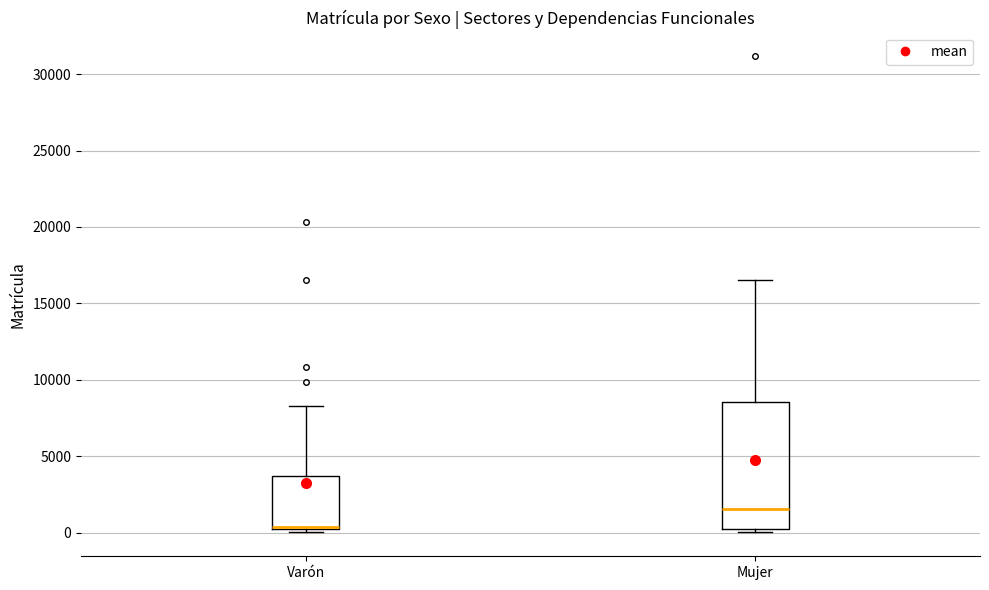

Where is the upper edge of the box for Varón on the y-axis? The values are not printed on the chart, so give them approximately, as read against the axis.

3500